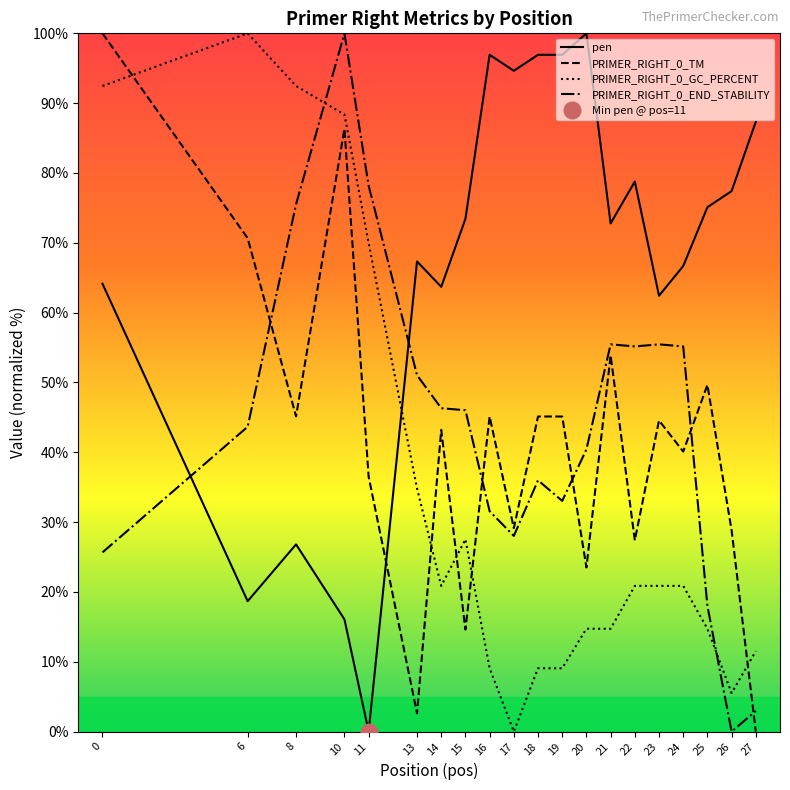

What are all the series names shown in the legend?

pen, PRIMER_RIGHT_0_TM, PRIMER_RIGHT_0_GC_PERCENT, PRIMER_RIGHT_0_END_STABILITY